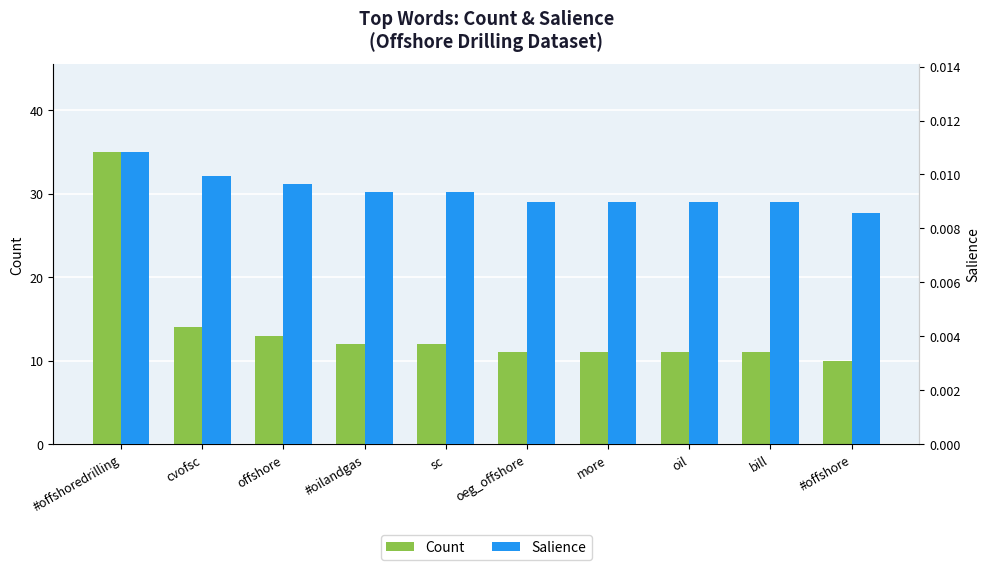

Reading left to right, list all the values displayed in this chart.

Count: #offshoredrilling=35.0	cvofsc=14.0	offshore=13.0	#oilandgas=12.0	sc=12.0	oeg_offshore=11.0	more=11.0	oil=11.0	bill=11.0	#offshore=10.0
Salience: #offshoredrilling=0.0	cvofsc=0.0	offshore=0.0	#oilandgas=0.0	sc=0.0	oeg_offshore=0.0	more=0.0	oil=0.0	bill=0.0	#offshore=0.0